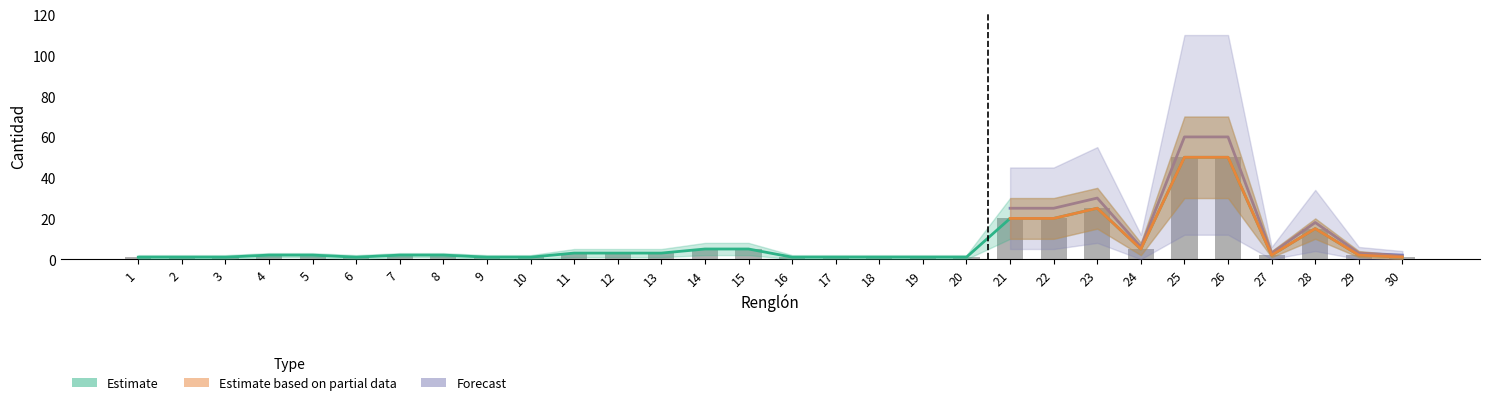

Are the bars grouped side by side (vs. stacked)?

Yes